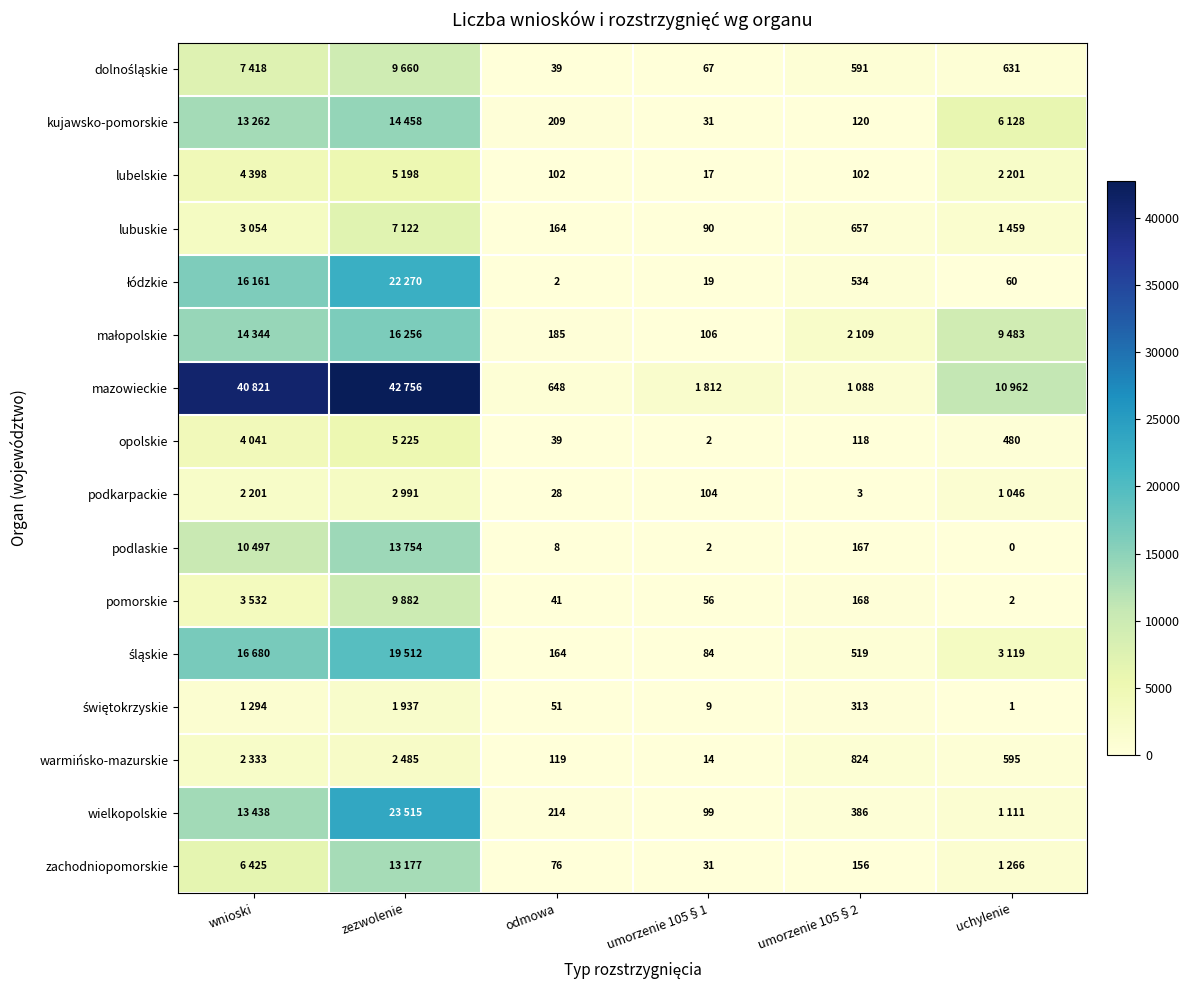

Is the value of podlaskie at odmowa greater than the value of wielkopolskie at umorzenie 105§2?

No